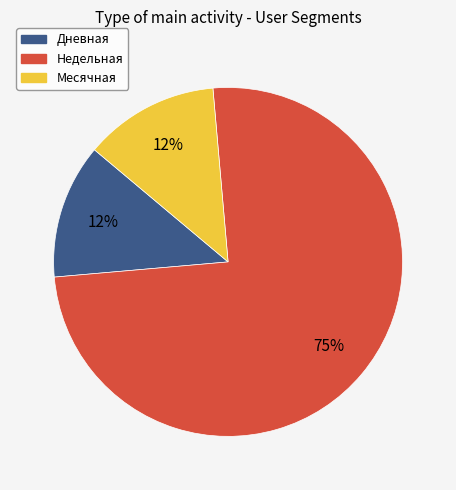

Does Недельная account for over 50% of the chart?

Yes